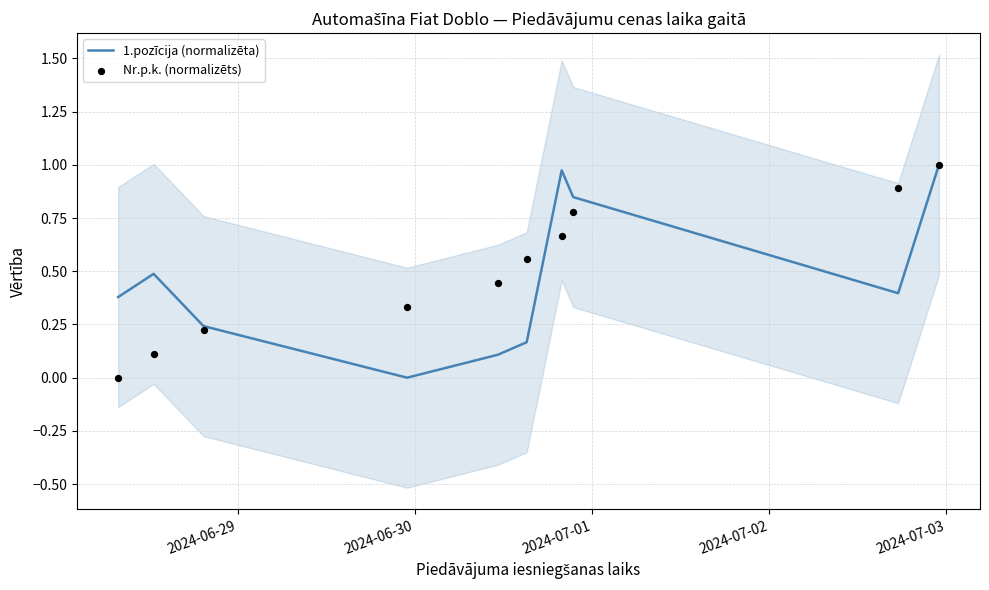

What are all the series names shown in the legend?

1.pozīcija (normalizēta), Nr.p.k. (normalizēts)